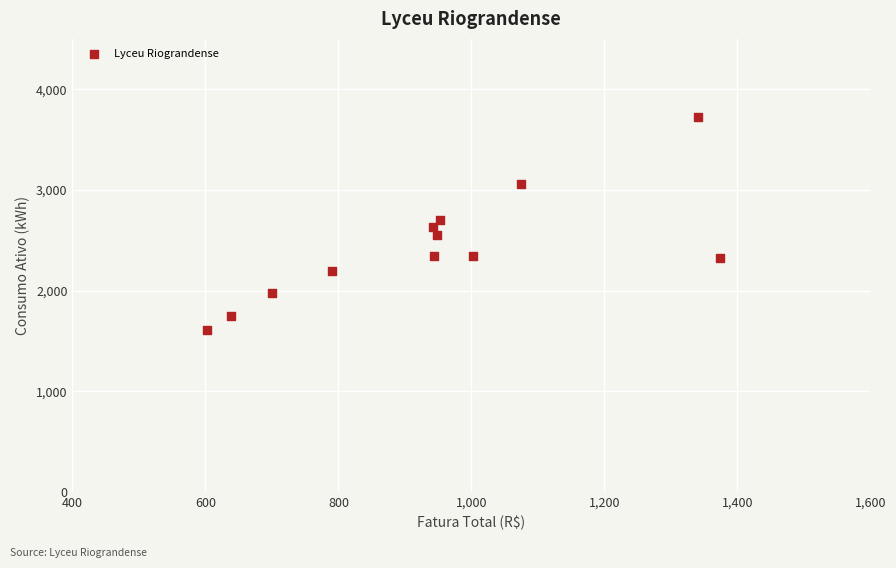

What is the average Y value?

2433